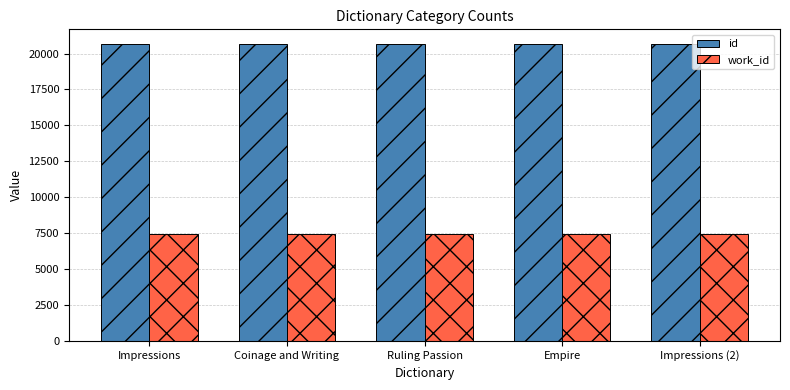

How many data points does each series have?

5